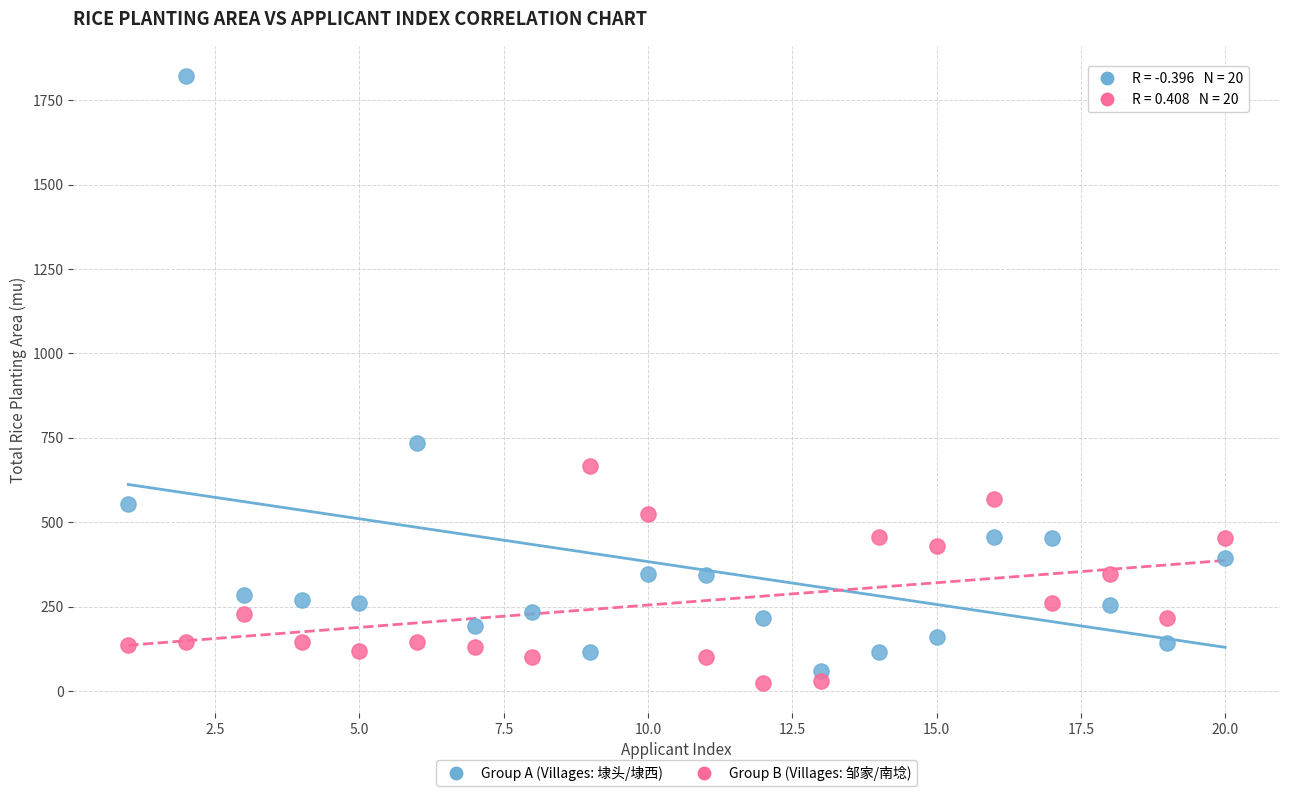

Which series reaches the maximum Y coordinate?

Group A (Villages: 埭头/埭西)